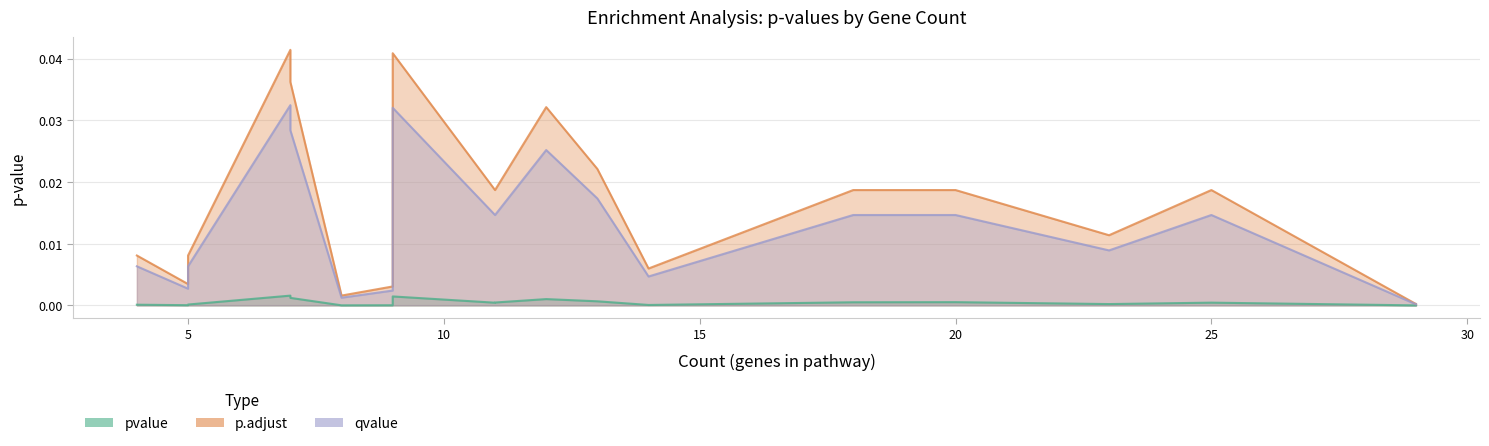

Is the value of qvalue at 8 greater than the value of pvalue at 12?

Yes